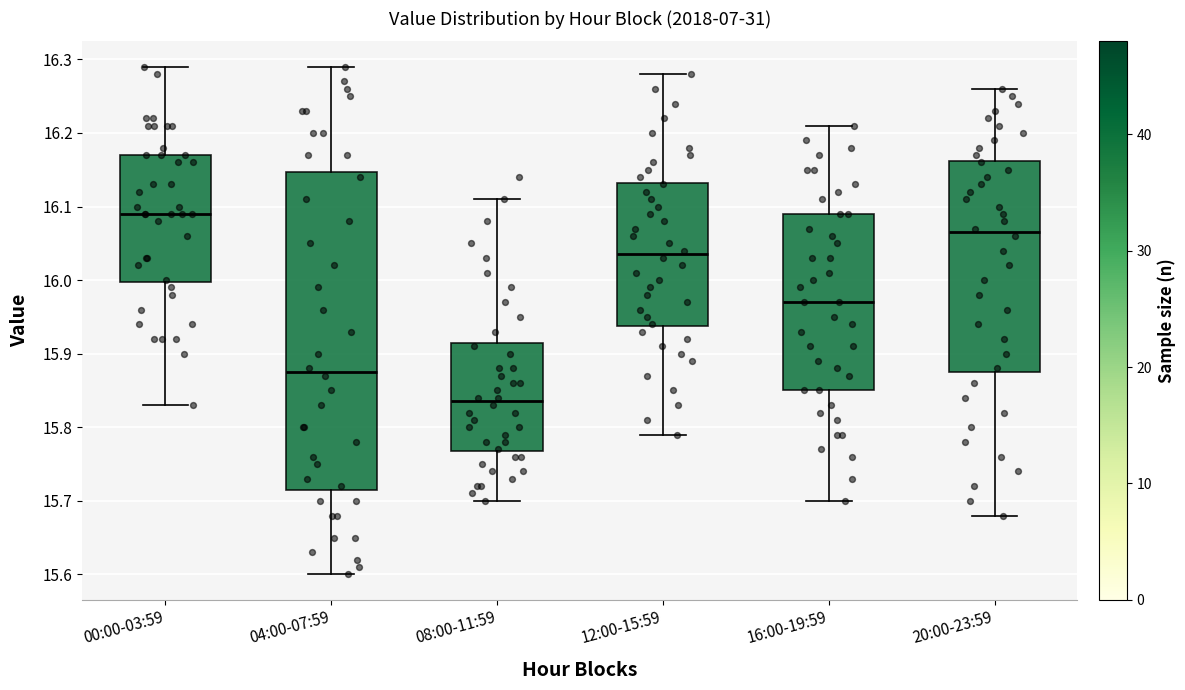

Reading left to right, transcribe this box plot: for each box, give where its median line is, the range the box spans, and where its two whiskers end, as read against the y-axis. The values are not printed on the chart, so give them approximately, as read against the axis.

00:00-03:59: median 16.09, box 16.00 to 16.17, whiskers 15.83 to 16.29
04:00-07:59: median 15.88, box 15.72 to 16.15, whiskers 15.60 to 16.29
08:00-11:59: median 15.84, box 15.77 to 15.92, whiskers 15.70 to 16.11
12:00-15:59: median 16.04, box 15.94 to 16.13, whiskers 15.79 to 16.28
16:00-19:59: median 15.97, box 15.85 to 16.09, whiskers 15.70 to 16.21
20:00-23:59: median 16.07, box 15.88 to 16.16, whiskers 15.68 to 16.26